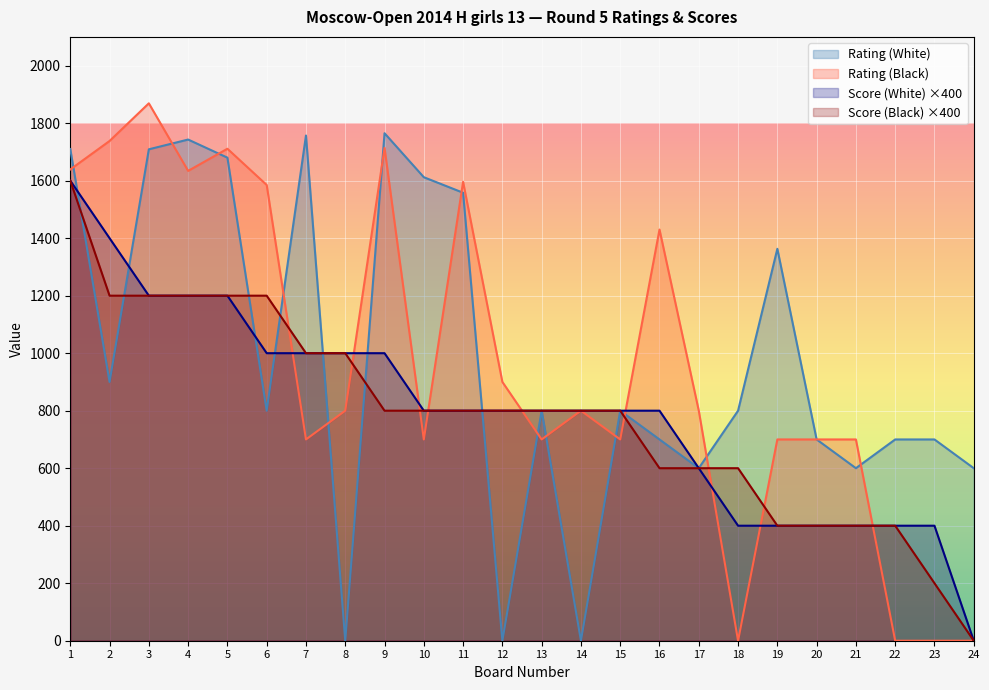

How many values in the Score (White) series exceed 800?

9